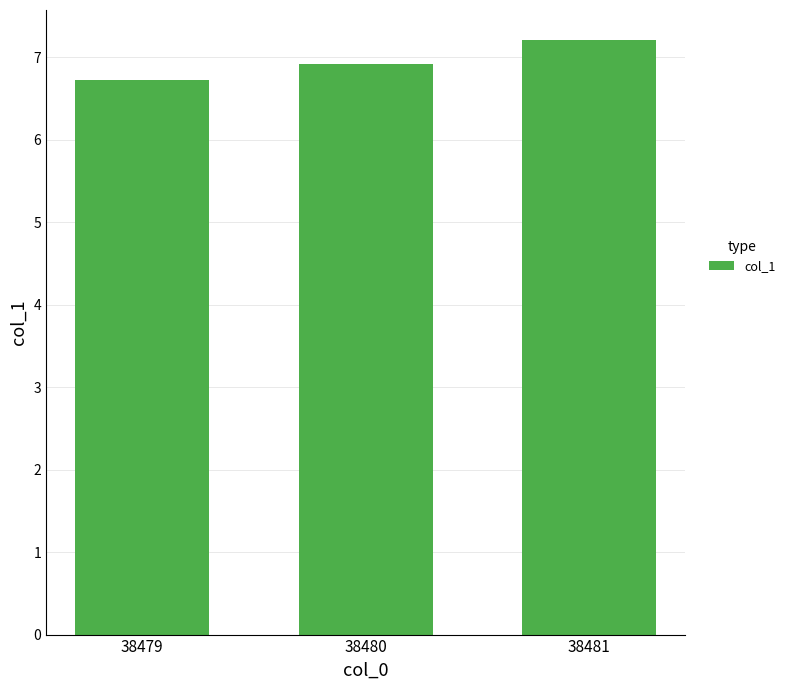

Reading right to left, list all the values displayed in this chart.

38481=7.2	38480=6.9	38479=6.7